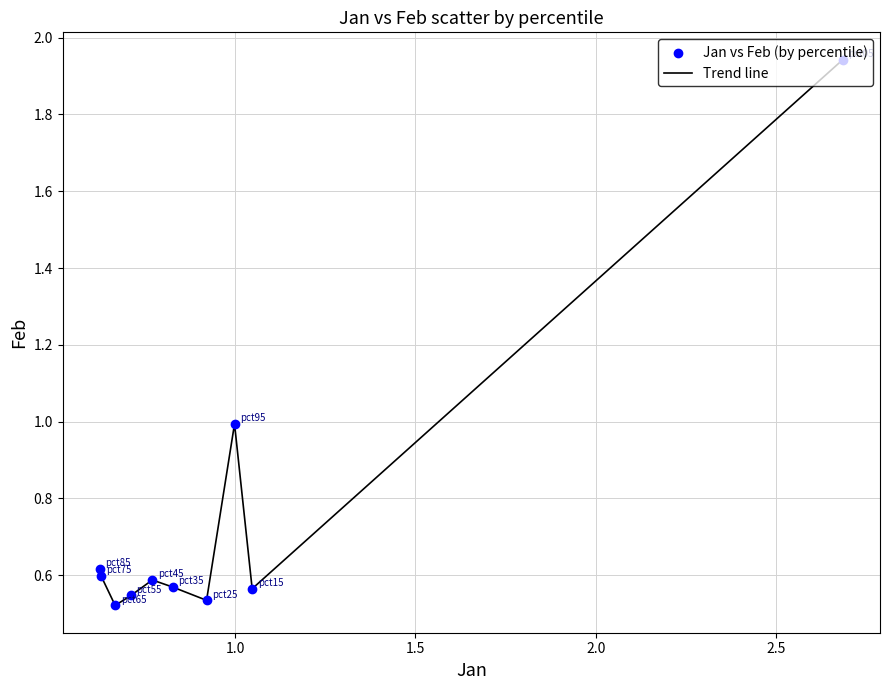

What is the difference between the maximum and minimum values?

1.4